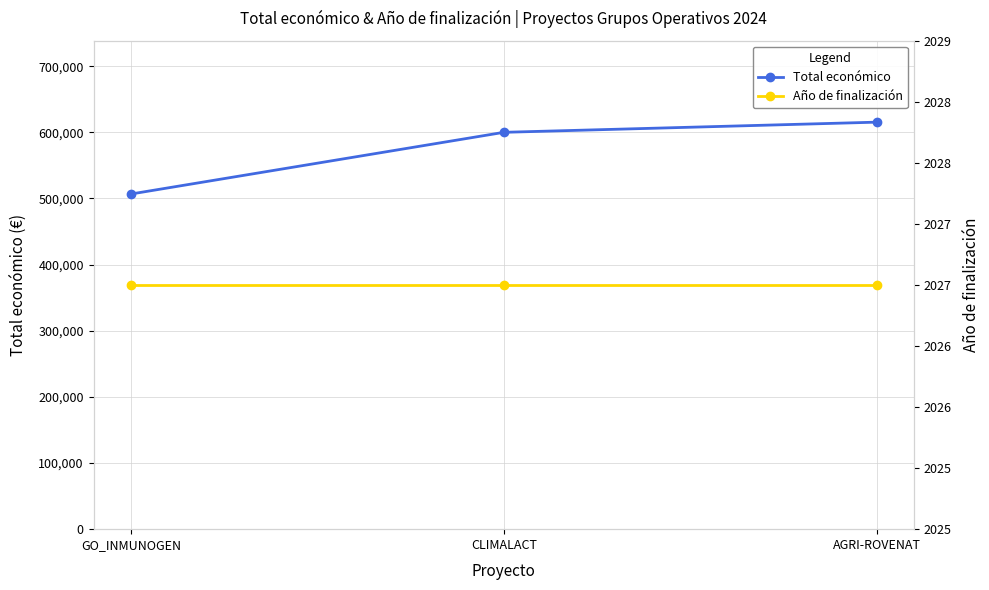

Between GO_INMUNOGEN and CLIMALACT, which series saw the biggest shift?

Total económico